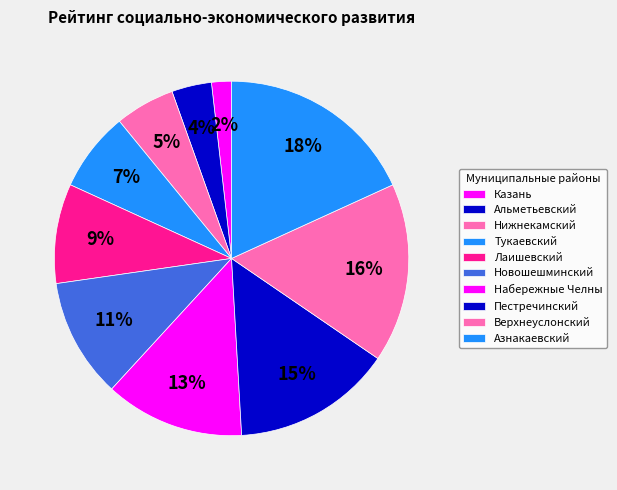

How many segments does this pie chart have?

10